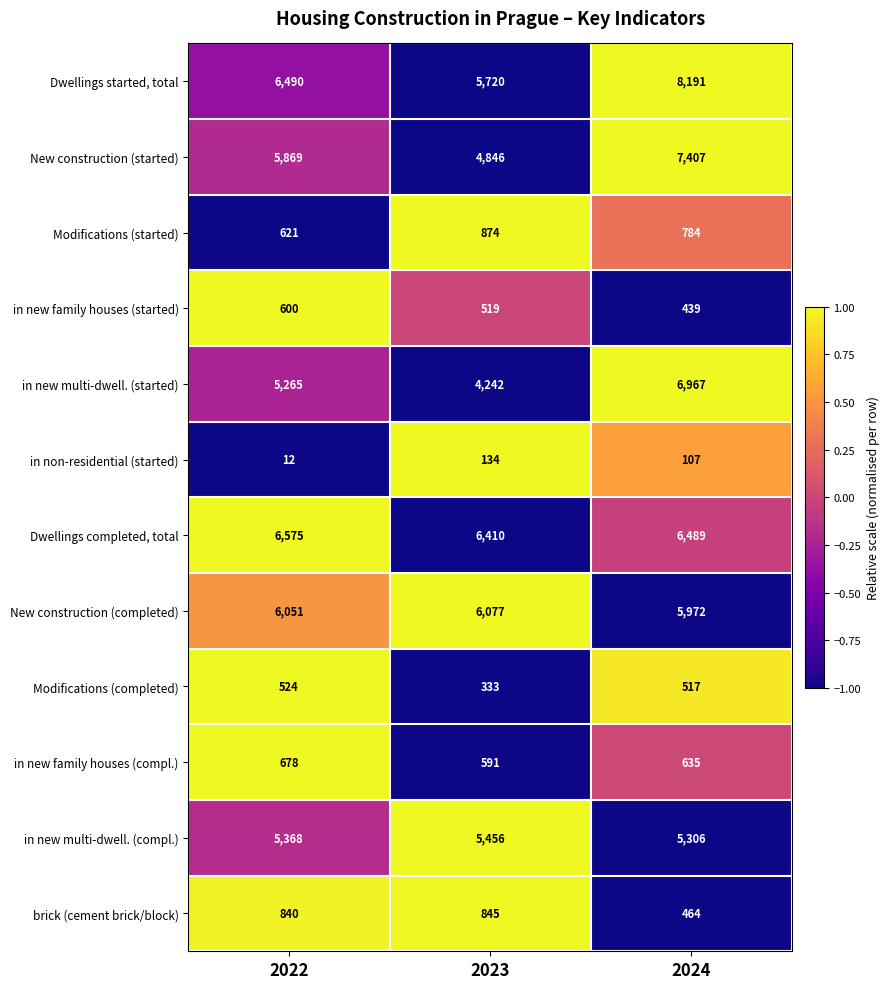

What is the difference between the highest and lowest values at 2022?

6563